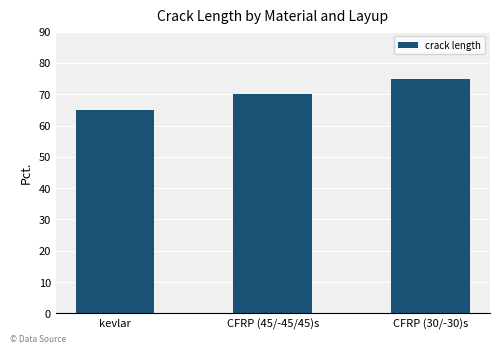

The value at CFRP (45/-45/45)s is 122. True or false?

False